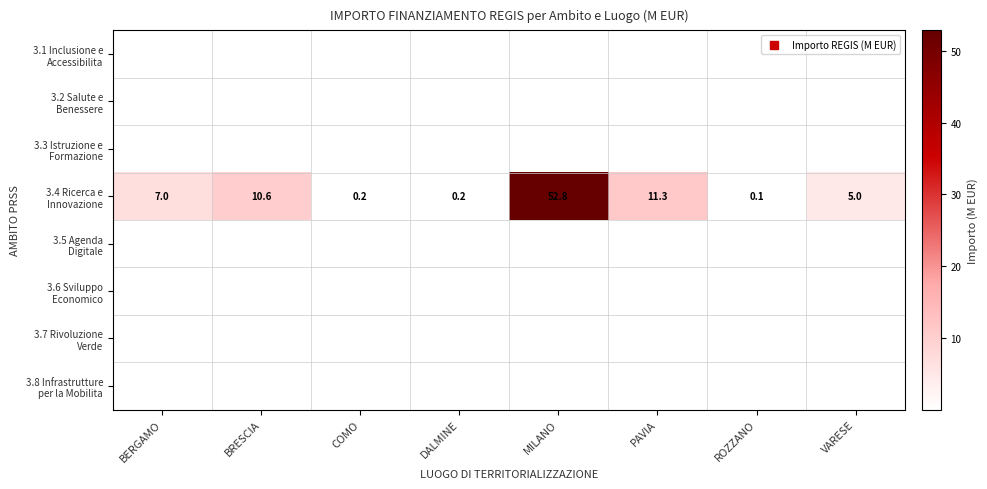

The 3.5 Agenda Digitale series shows 0.0 at DALMINE. True or false?

True